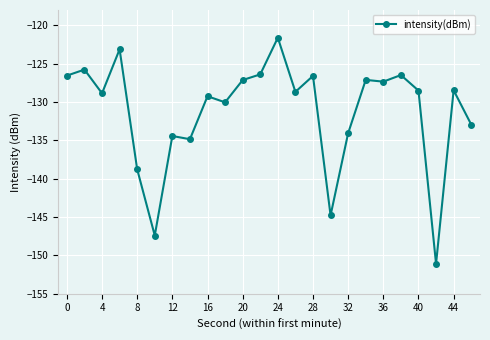

What is the average value?

-131.3